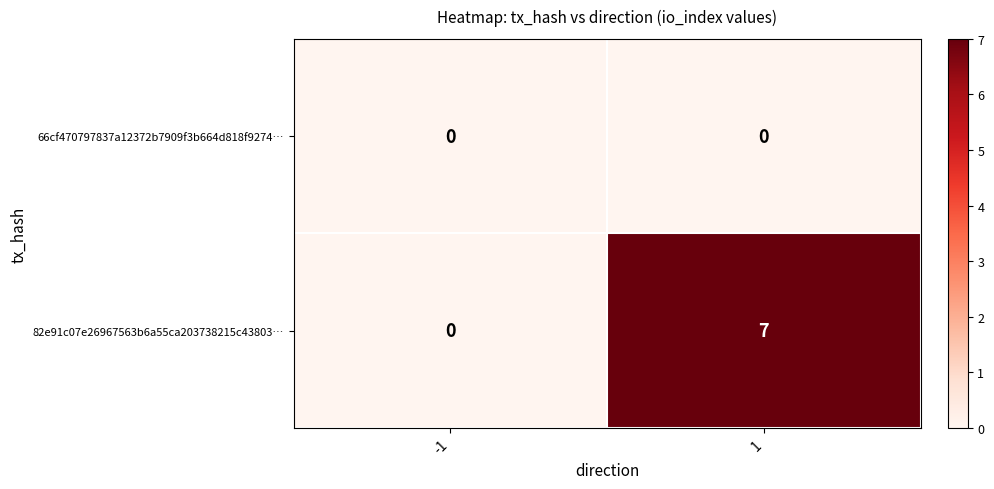

What is the difference between the highest and lowest values at 1?

7